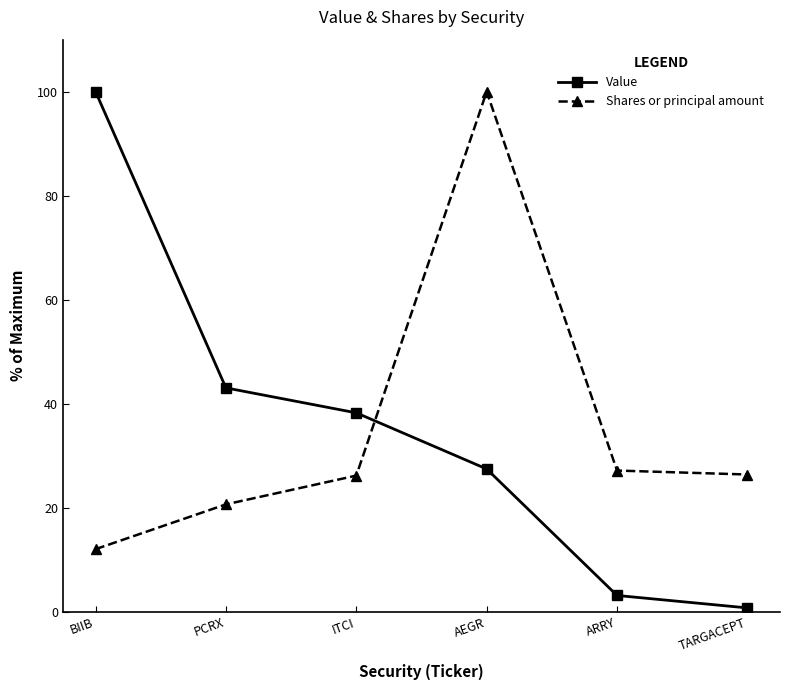

Rank the categories by Value value from highest to lowest.

BIIB, PCRX, ITCI, AEGR, ARRY, TARGACEPT